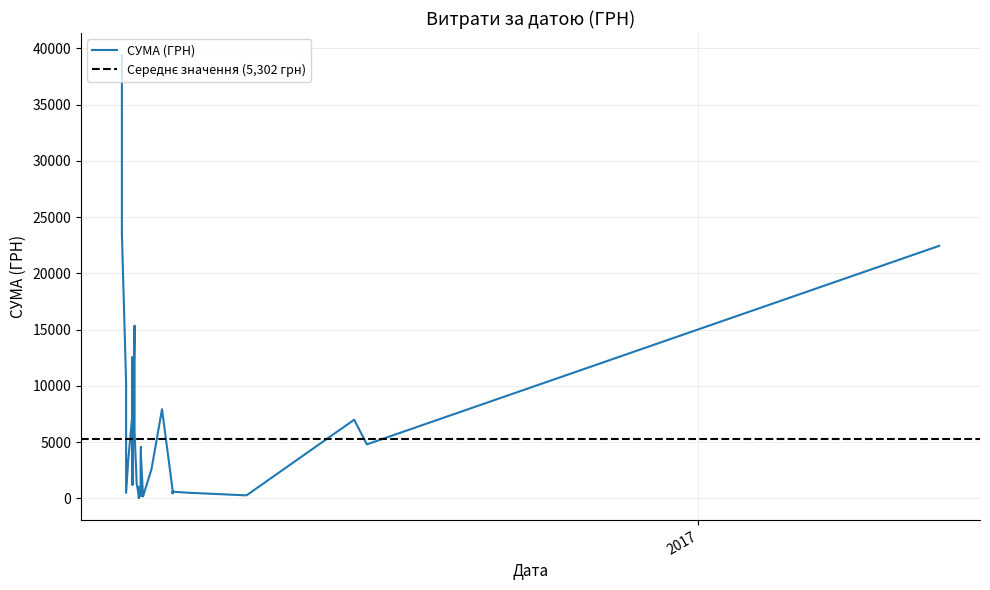

Read the value at 08.04.2016.

1207.4